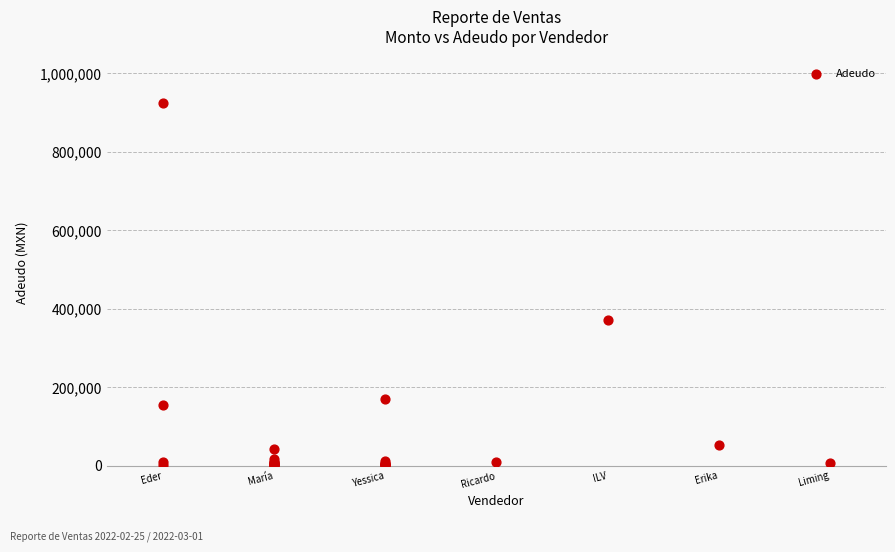

What Y value in the scatter plot is closest to 462692?

372000